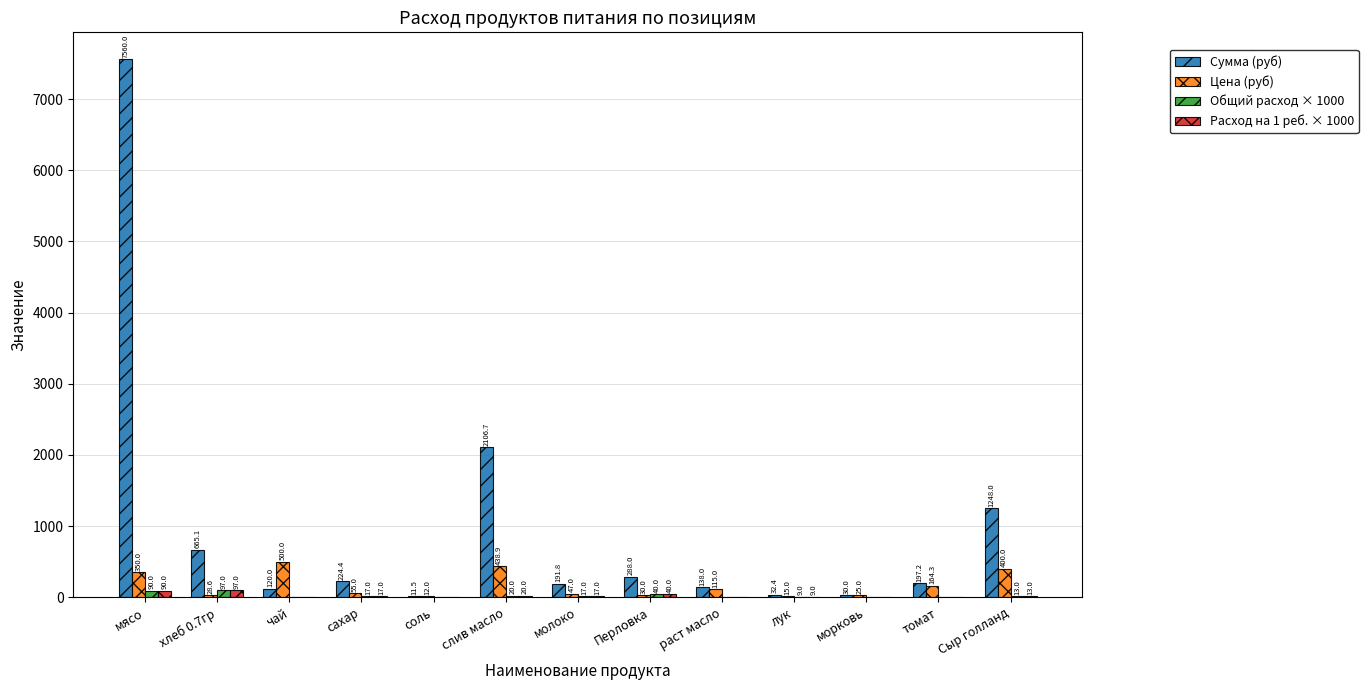

Reading right to left, extract all data points from this chart.

Сумма (руб): 1248.0	197.2	30.0	32.4	138.0	288.0	191.8	2106.7	11.5	224.4	120.0	665.1	7560.0
Цена (руб): 400.0	164.3	25.0	15.0	115.0	30.0	47.0	438.9	12.0	55.0	500.0	28.6	350.0
Общий расход × 1000: 13.0	5.0	5.0	9.0	5.0	40.0	17.0	20.0	4.0	17.0	1.0	97.0	90.0
Расход на 1 реб. × 1000: 13.0	5.0	5.0	9.0	5.0	40.0	17.0	20.0	4.0	17.0	1.0	97.0	90.0